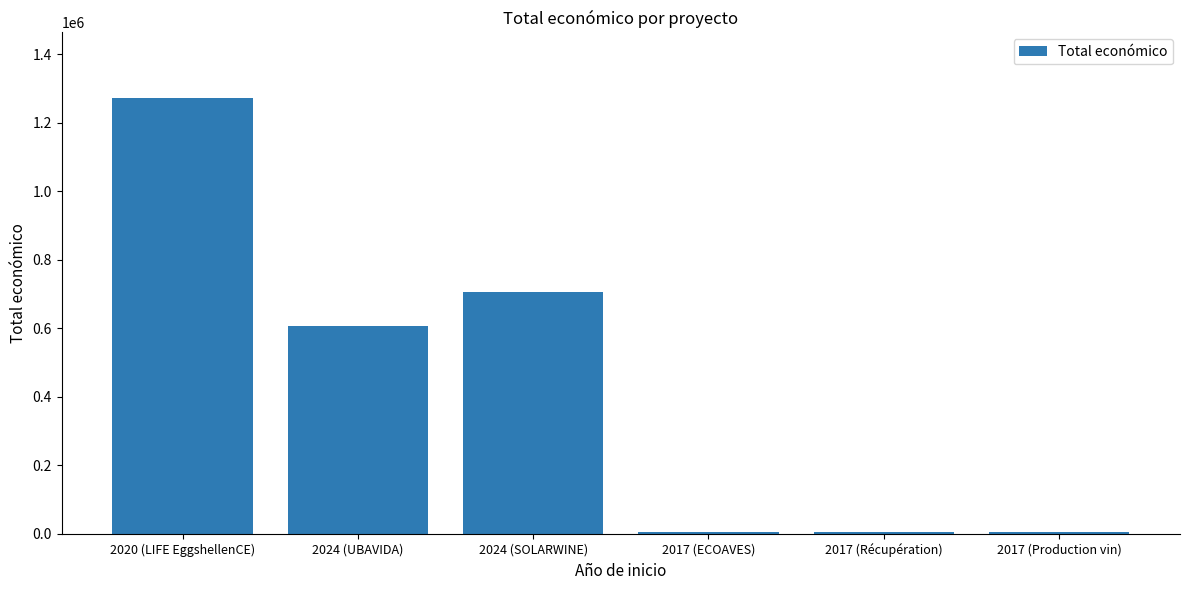

Read the value at 2024 (SOLARWINE).

706697